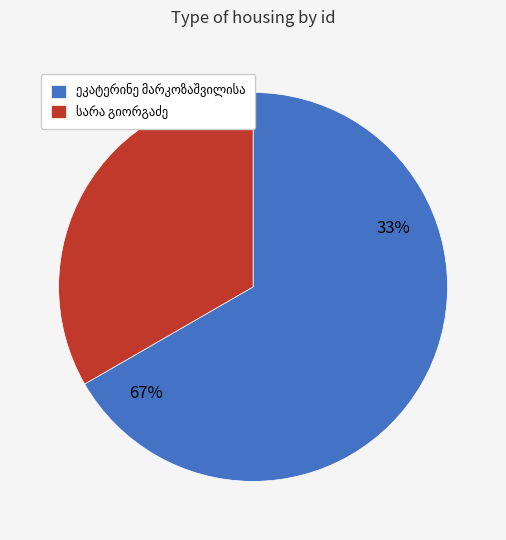

Is it true that ეკატერინე მარკოზაშვილისა is 23% of the pie?

False